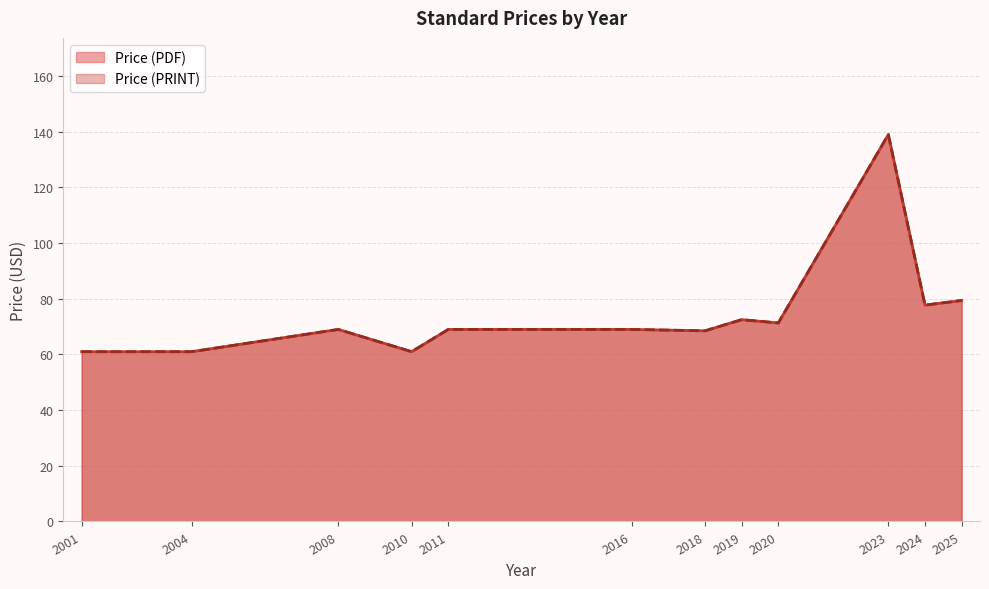

True or false: Price (PDF) and Price (PRINT) cross at least once.

False